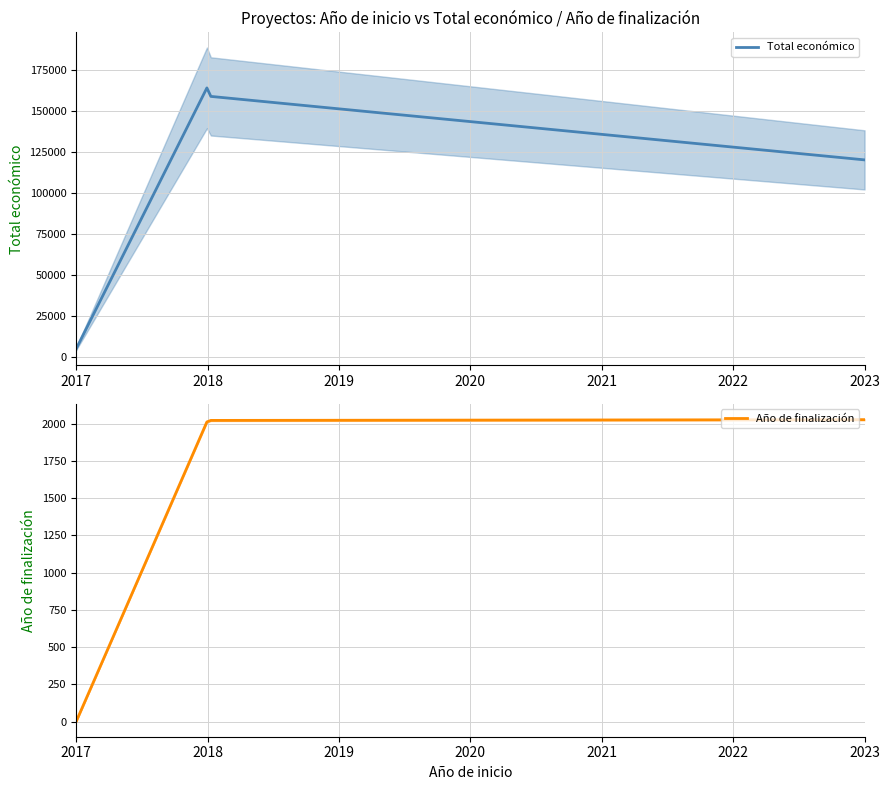

What is the sum of all Total económico values?

25995434.6